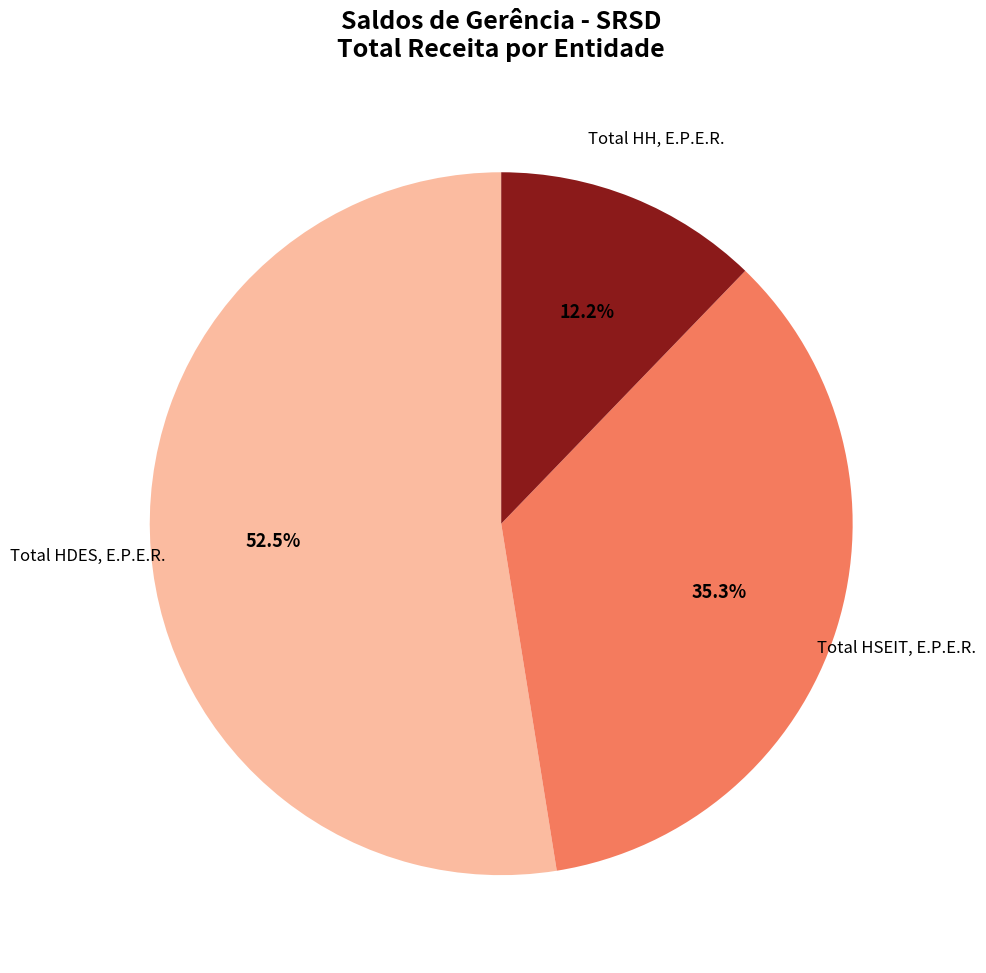

Does any single category account for the majority?

Yes